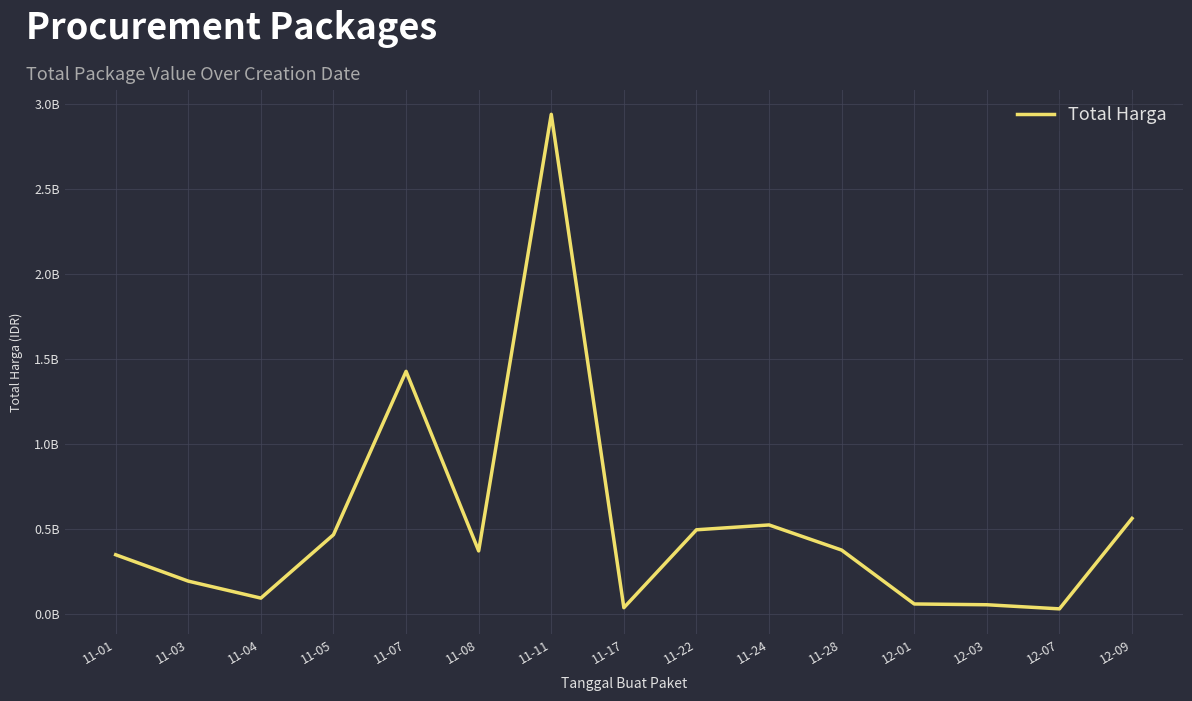

What is the change in value from 11-05 to 11-28?

-90598100